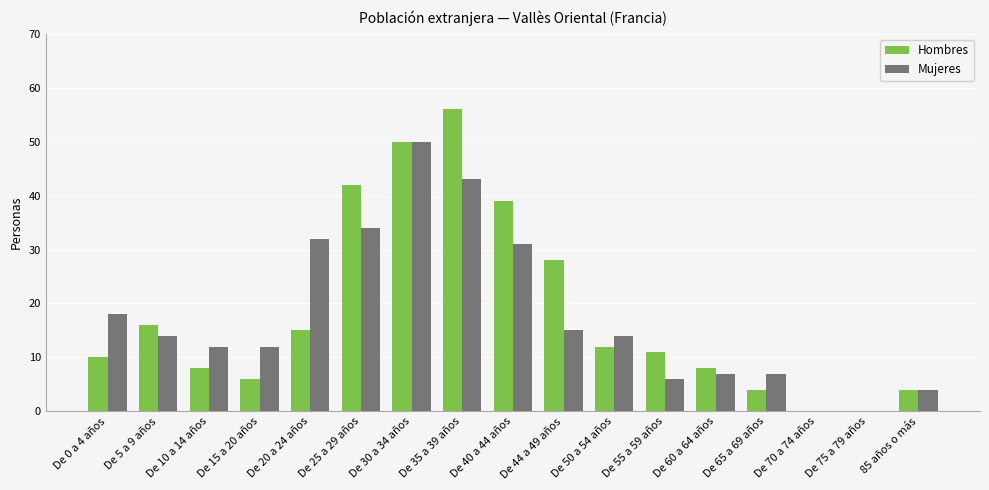

What is the sum of all Hombres values?

309